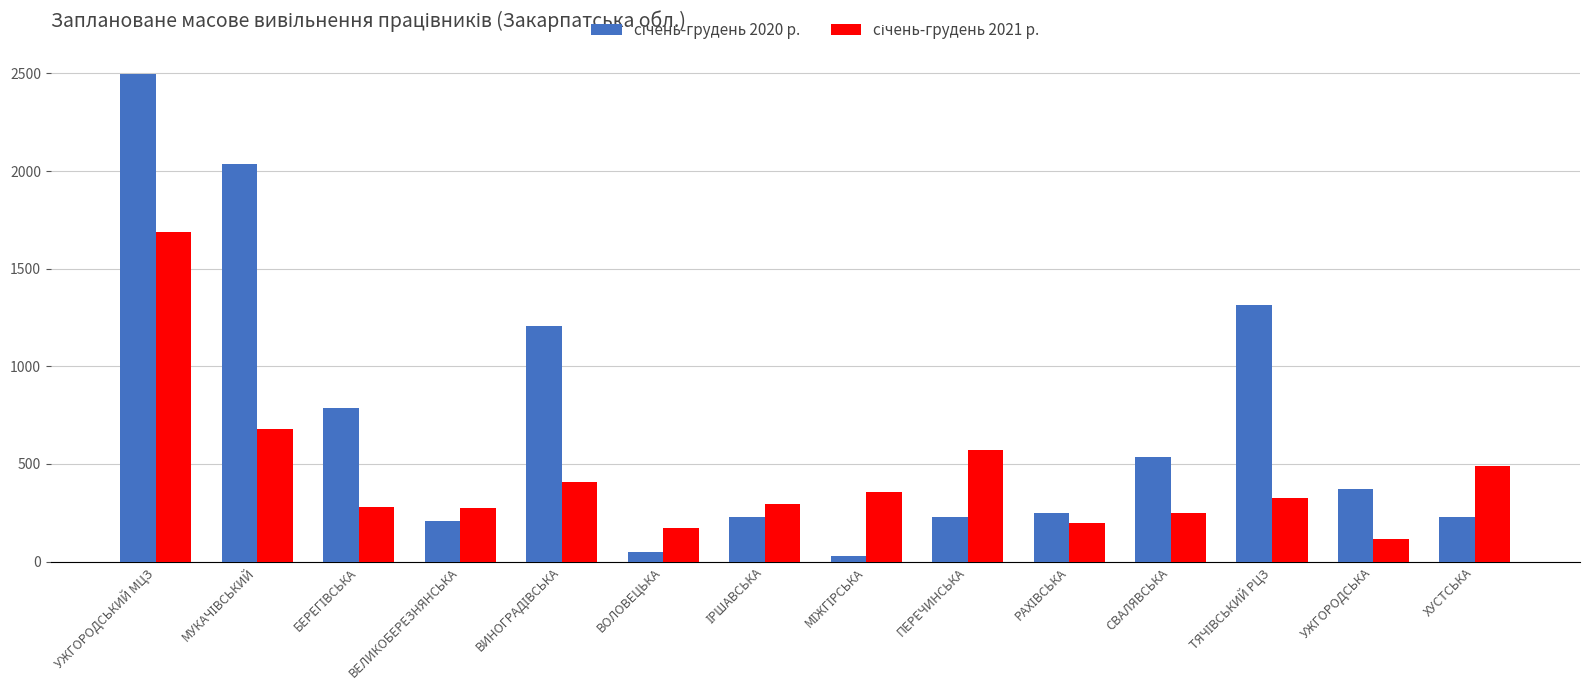

At how many categories does at least one series exceed 1007?

4